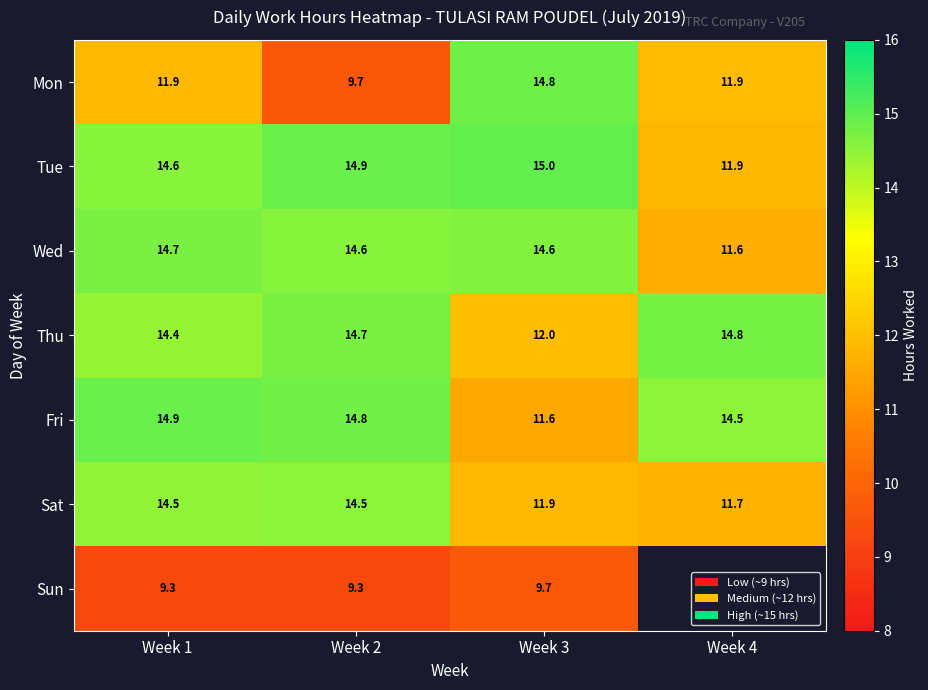

How many distinct data groups are displayed?

7